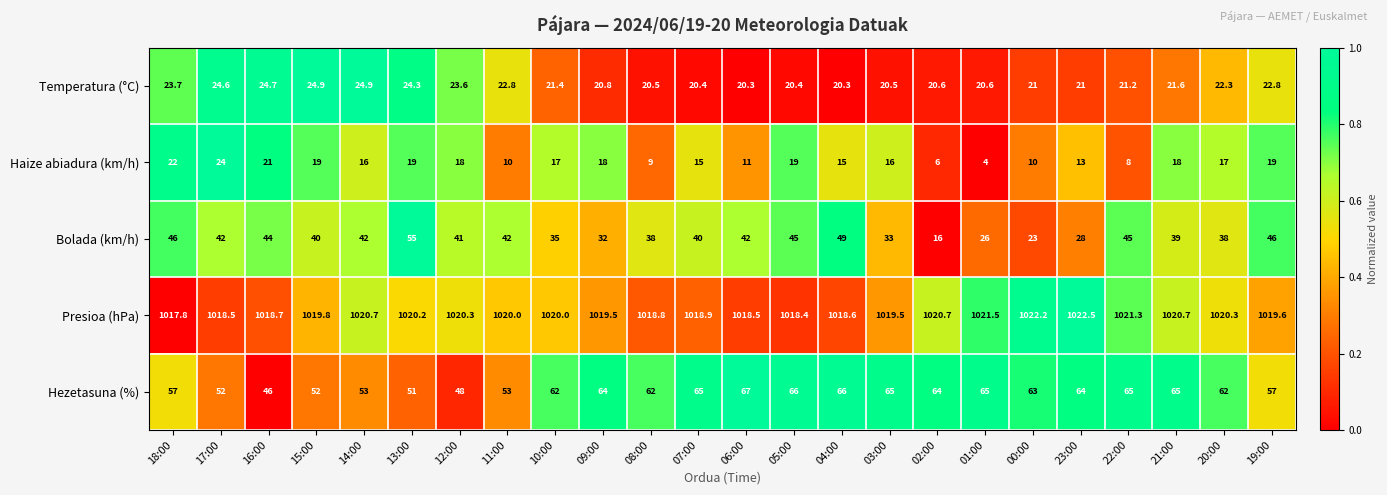

True or false: Bolada (km/h) has a value of 38.0 at 08:00.

True